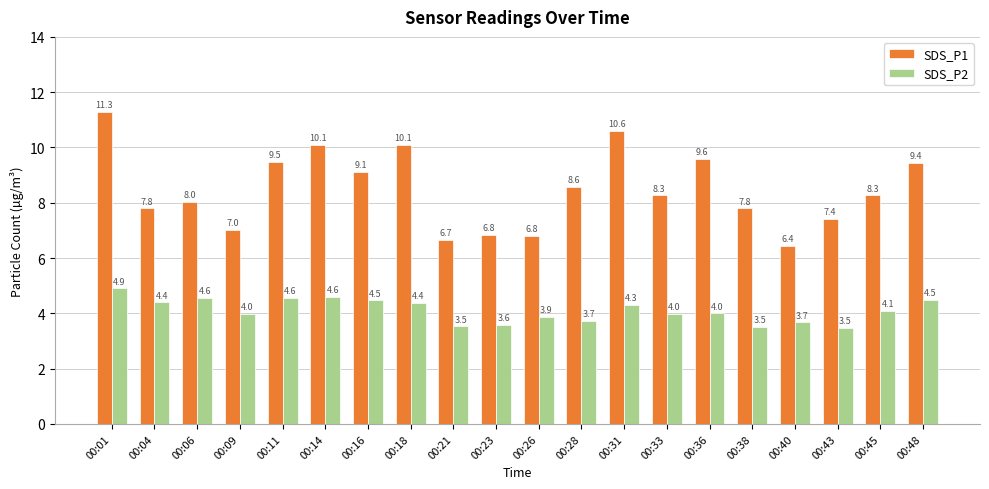

Count the number of categories in the chart.

20